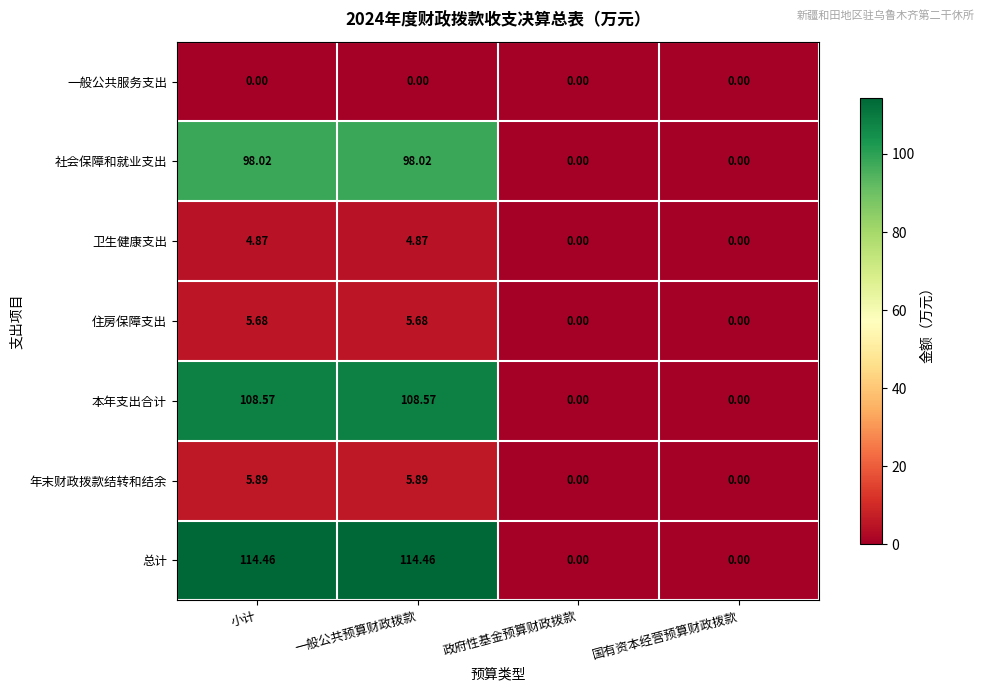

Where does the 卫生健康支出 series first go above 4?

小计